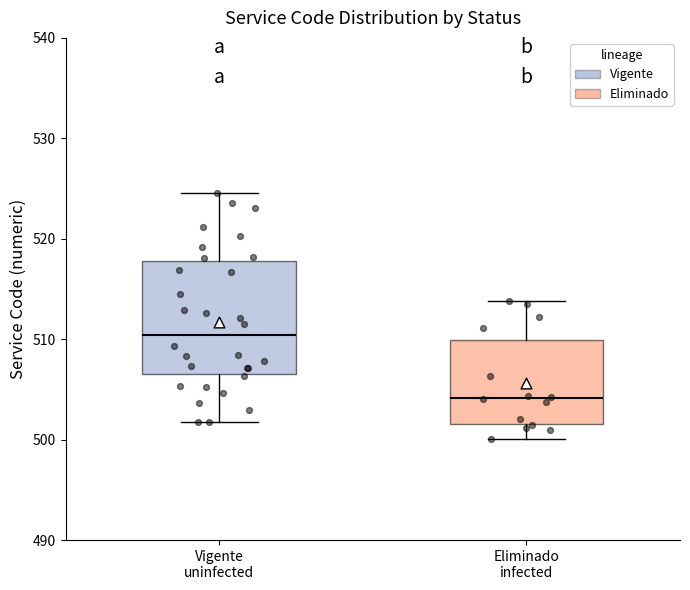

Reading left to right, transcribe this box plot: for each box, give where its median line is, the range the box spans, and where its two whiskers end, as read against the y-axis. The values are not printed on the chart, so give them approximately, as read against the axis.

Vigente uninfected: median 510, box 507 to 518, whiskers 502 to 525
Eliminado infected: median 504, box 502 to 510, whiskers 500 to 514